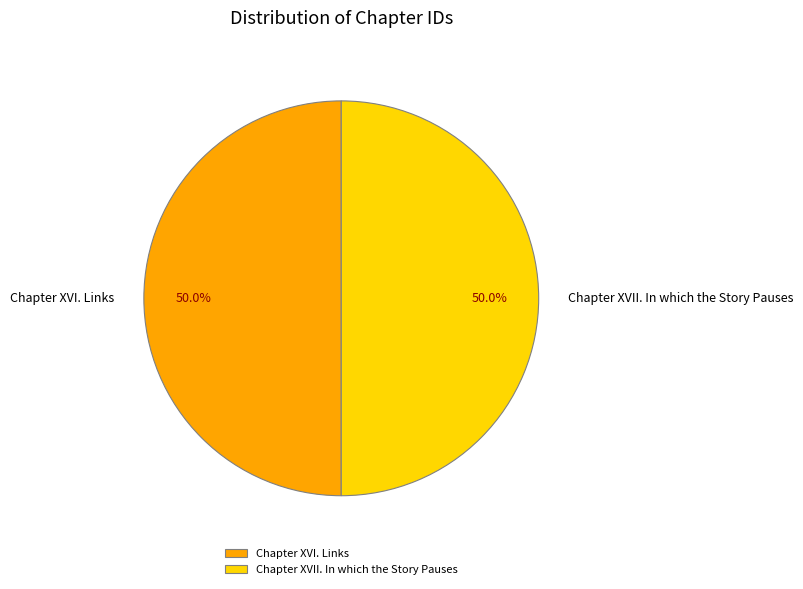

How many slices are in this pie chart?

2